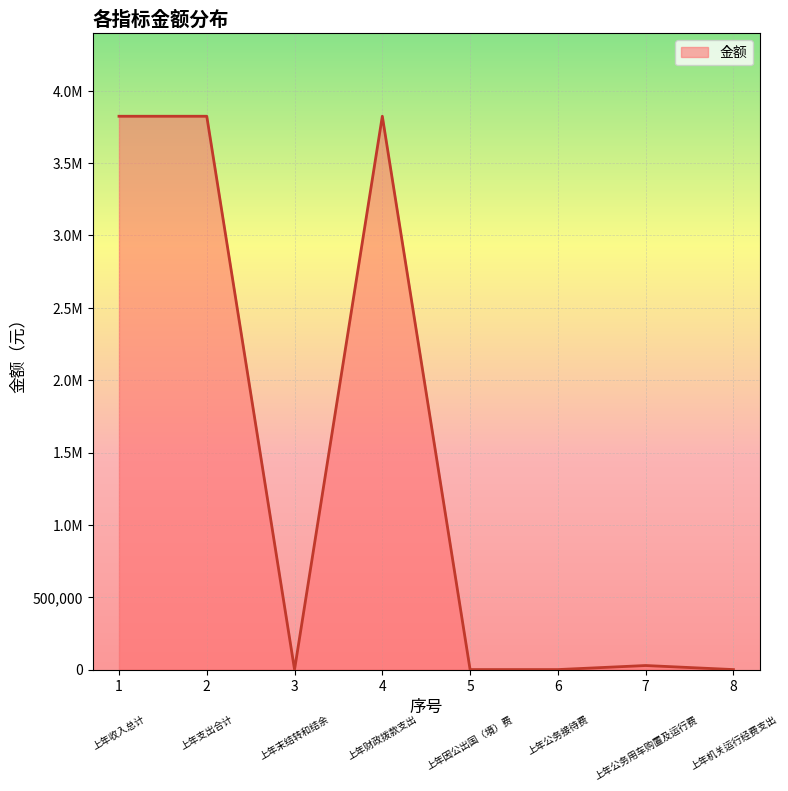

Does the chart have visible grid lines?

Yes